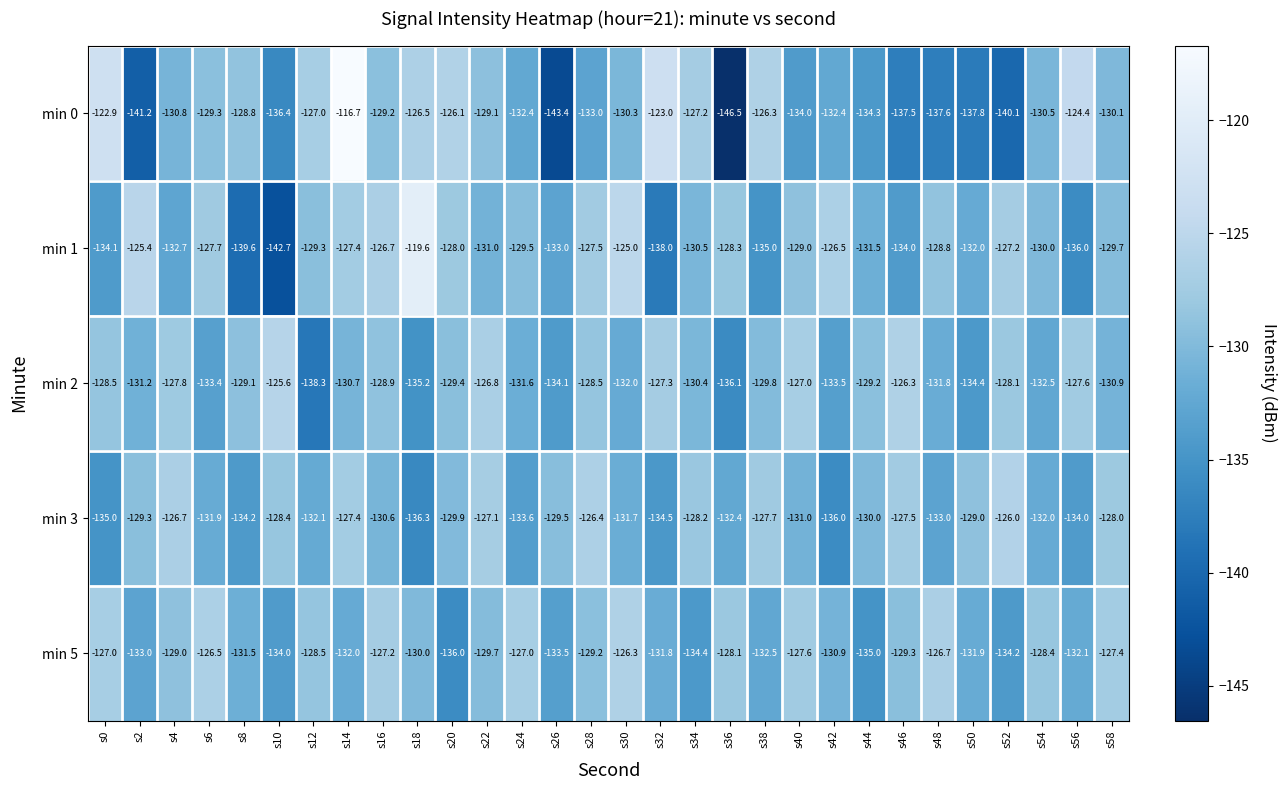

At which category is the sum across all series the highest?

s14